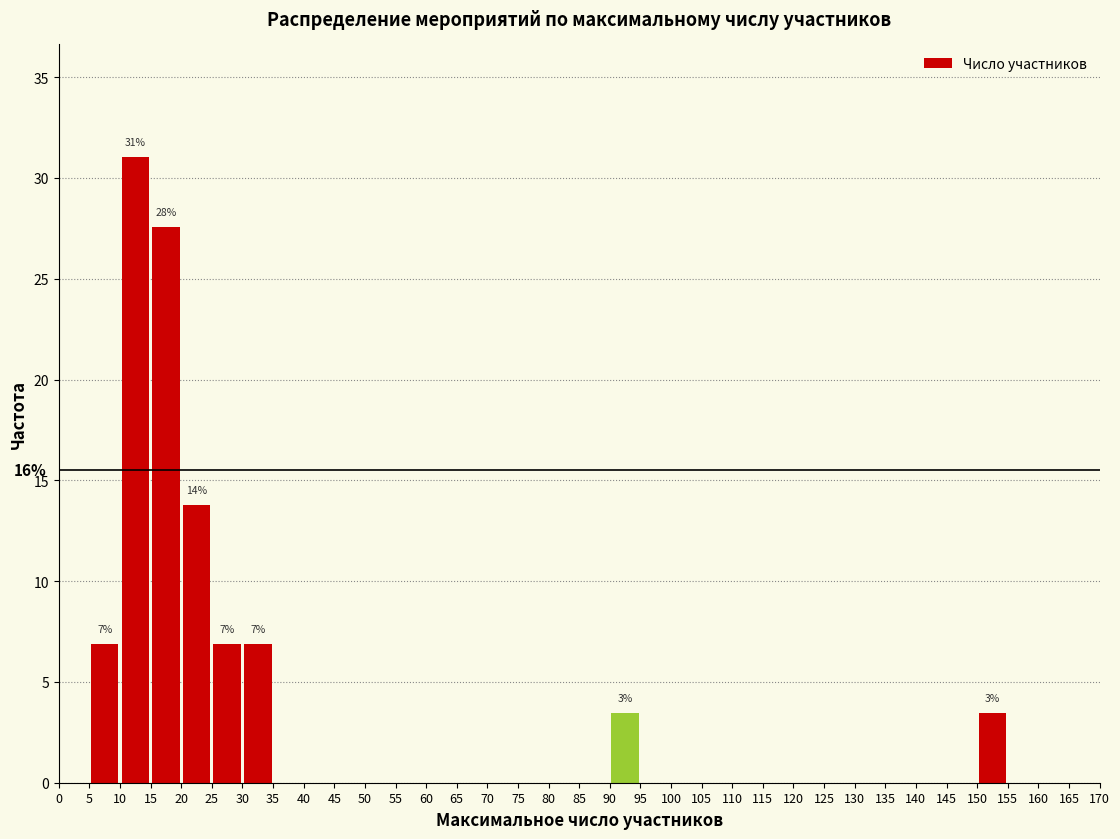

Over which range of the x-axis is the bar tallest?

10 to 15